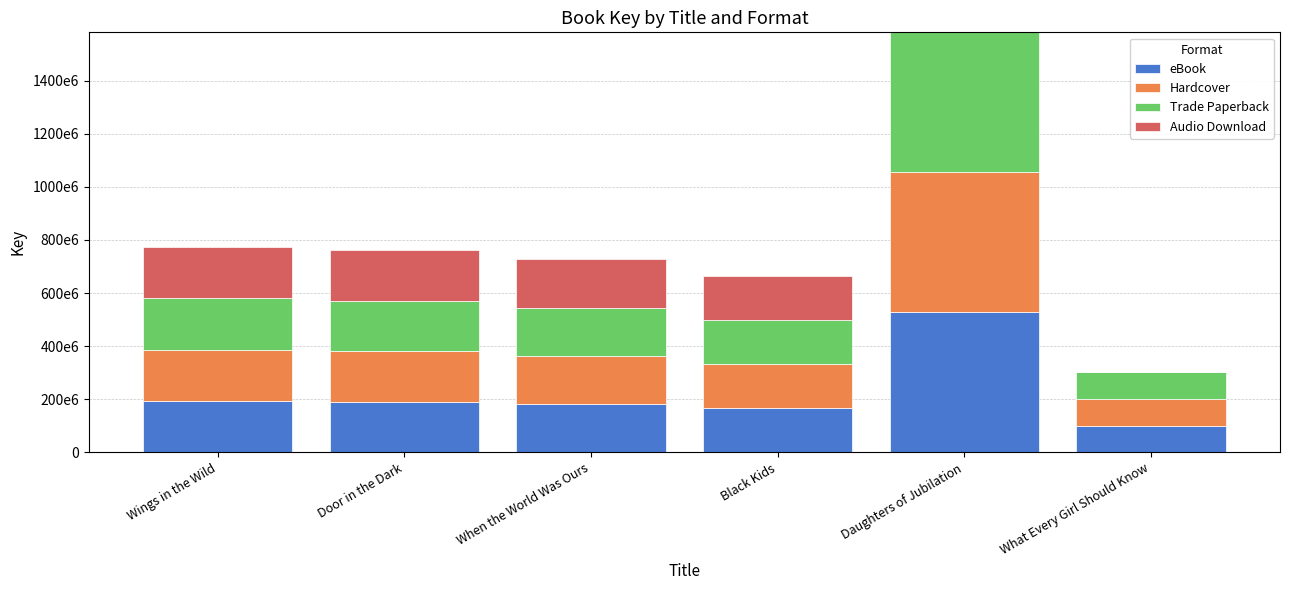

Are the bars horizontal?

No